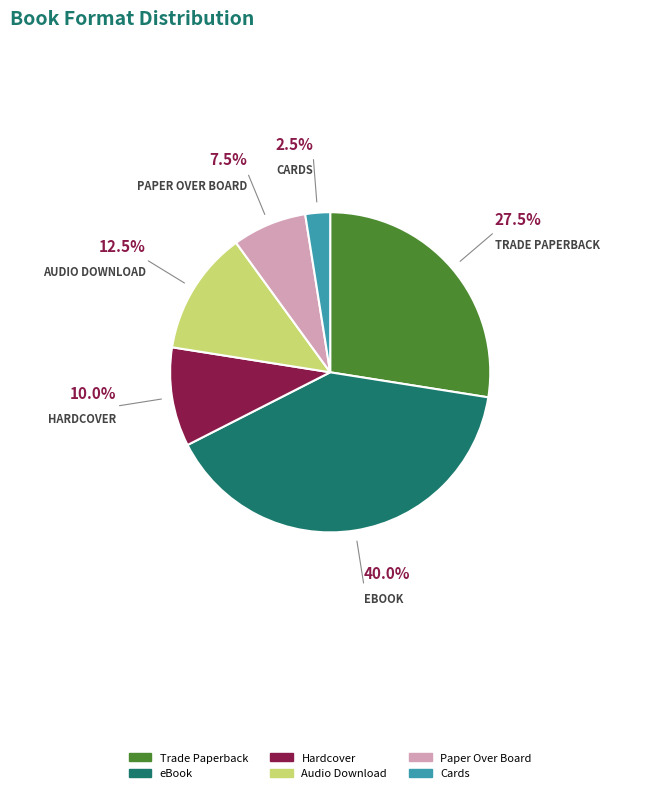

Count the number of slices in the pie.

6